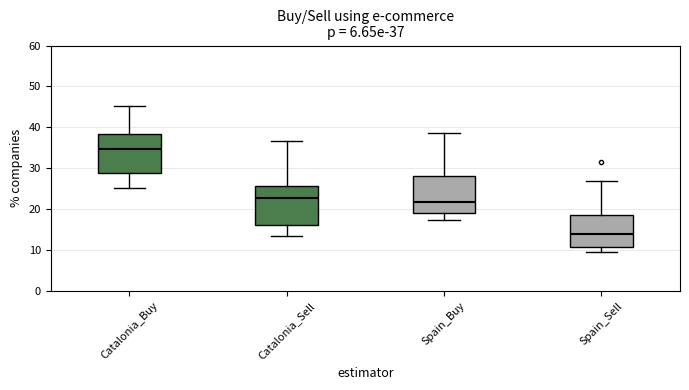

Which box has the lowest median line?

Spain_Sell